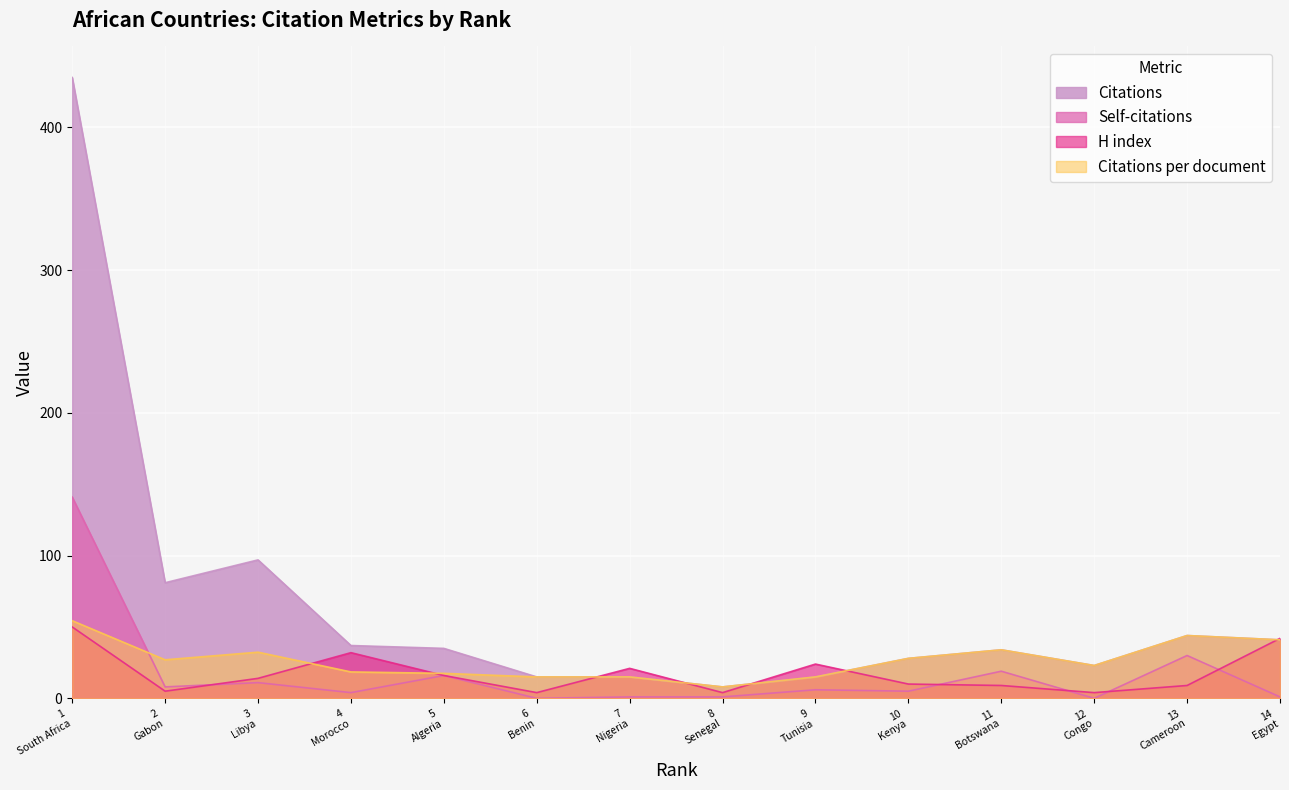

At which category does H index reach its first local peak?

4
Morocco